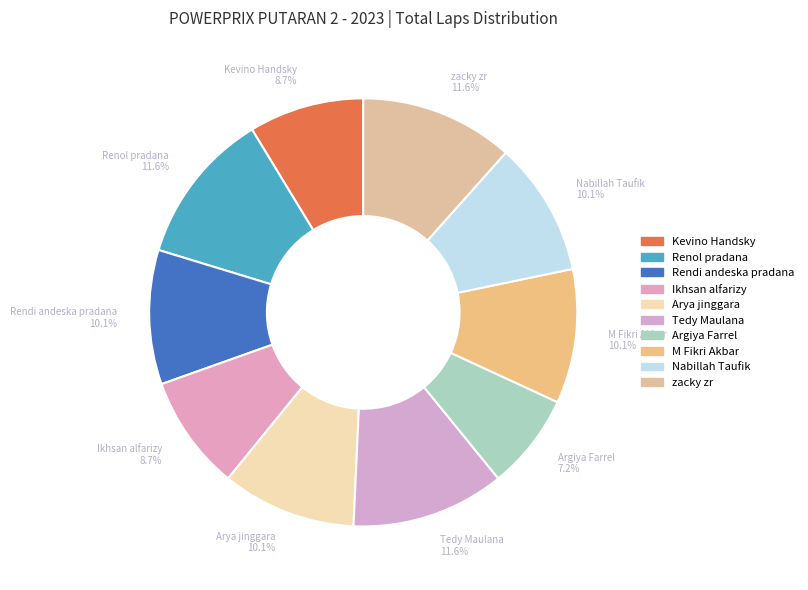

True or false: Kevino Handsky accounts for 9% of the total.

True